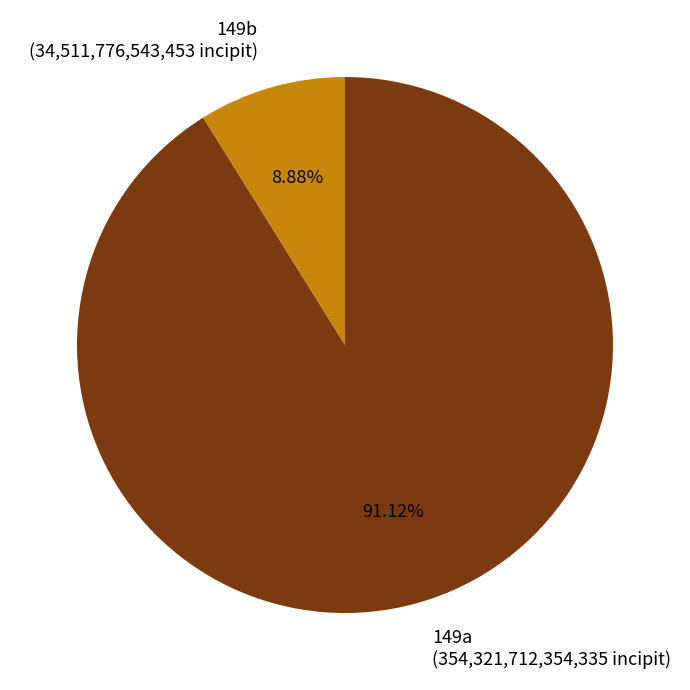

To the nearest percent, what is the combined percentage of 149b and 149a?

100%